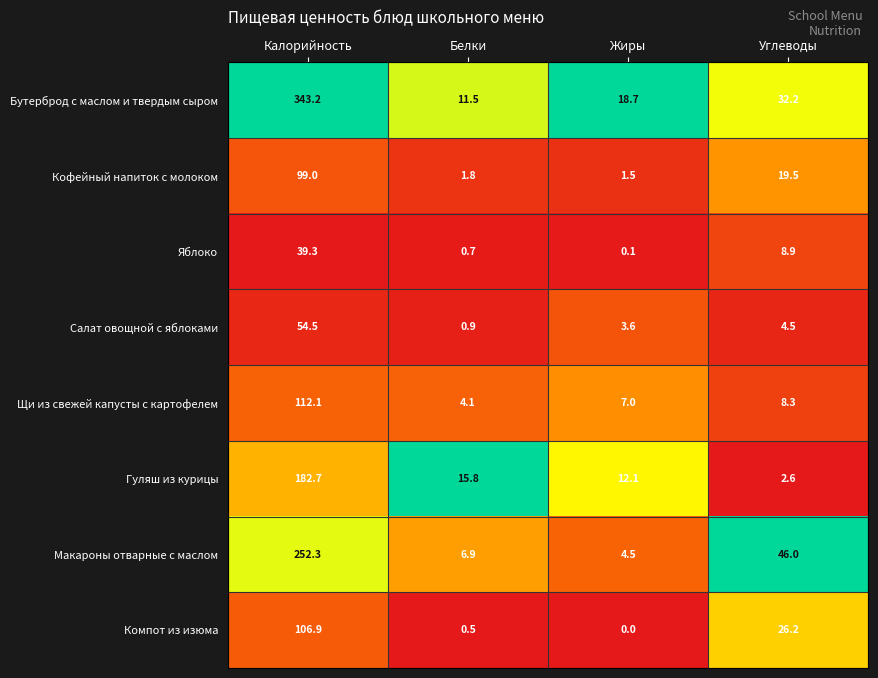

What is the difference between the Гуляш из курицы values at Жиры and Углеводы?

9.5